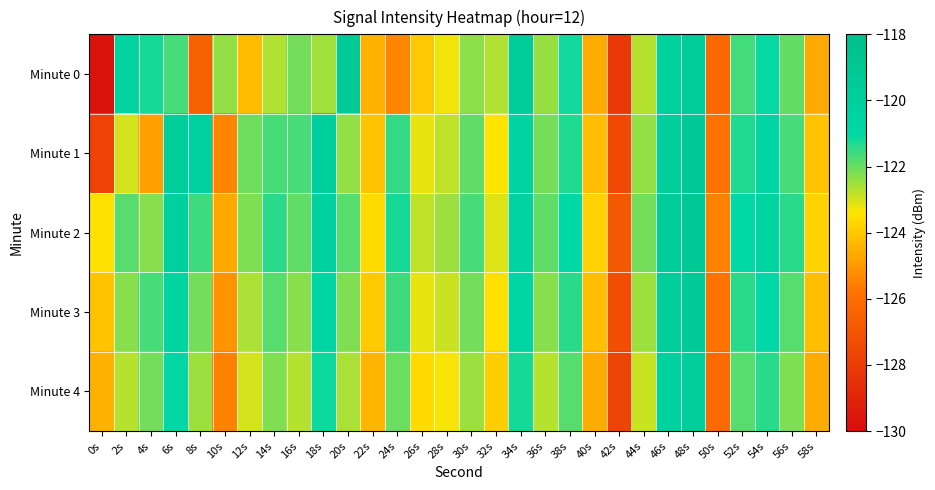

Reading left to right, list all the values displayed in this chart.

Minute 0: 0s=-129.7	2s=-120.4	4s=-121.2	6s=-121.7	8s=-126.5	10s=-122.4	12s=-124.2	14s=-122.6	16s=-122.1	18s=-122.5	20s=-119.3	22s=-124.5	24s=-125.4	26s=-124.0	28s=-123.3	30s=-122.3	32s=-122.6	34s=-119.5	36s=-122.4	38s=-121.2	40s=-124.6	42s=-128.2	44s=-122.7	46s=-120.3	48s=-119.5	50s=-126.2	52s=-121.6	54s=-121.1	56s=-122.0	58s=-124.6
Minute 1: 0s=-127.7	2s=-123.0	4s=-124.9	6s=-119.9	8s=-120.2	10s=-125.4	12s=-122.1	14s=-121.7	16s=-121.7	18s=-120.0	20s=-122.4	22s=-124.1	24s=-121.5	26s=-123.2	28s=-122.8	30s=-121.9	32s=-123.4	34s=-120.6	36s=-122.1	38s=-121.3	40s=-124.2	42s=-127.5	44s=-122.4	46s=-119.8	48s=-119.2	50s=-125.9	52s=-121.3	54s=-120.8	56s=-121.7	58s=-124.1
Minute 2: 0s=-123.5	2s=-121.8	4s=-122.3	6s=-120.1	8s=-121.6	10s=-124.7	12s=-122.2	14s=-121.4	16s=-121.9	18s=-120.3	20s=-121.8	22s=-123.6	24s=-121.2	26s=-122.8	28s=-122.5	30s=-121.7	32s=-123.1	34s=-120.4	36s=-121.9	38s=-121.0	40s=-123.8	42s=-126.9	44s=-122.1	46s=-119.6	48s=-119.1	50s=-125.5	52s=-121.0	54s=-120.6	56s=-121.4	58s=-123.8
Minute 3: 0s=-124.1	2s=-122.3	4s=-121.7	6s=-120.5	8s=-122.1	10s=-125.1	12s=-122.6	14s=-121.8	16s=-122.3	18s=-120.7	20s=-122.2	22s=-124.0	24s=-121.6	26s=-123.2	28s=-122.9	30s=-122.1	32s=-123.5	34s=-120.8	36s=-122.3	38s=-121.4	40s=-124.2	42s=-127.3	44s=-122.5	46s=-119.9	48s=-119.4	50s=-125.8	52s=-121.4	54s=-121.0	56s=-121.8	58s=-124.2
Minute 4: 0s=-124.5	2s=-122.7	4s=-122.1	6s=-120.9	8s=-122.5	10s=-125.5	12s=-123.0	14s=-122.2	16s=-122.7	18s=-121.1	20s=-122.6	22s=-124.4	24s=-122.0	26s=-123.6	28s=-123.3	30s=-122.5	32s=-123.9	34s=-121.2	36s=-122.7	38s=-121.8	40s=-124.6	42s=-127.7	44s=-122.9	46s=-120.3	48s=-119.8	50s=-126.2	52s=-121.8	54s=-121.4	56s=-122.2	58s=-124.6